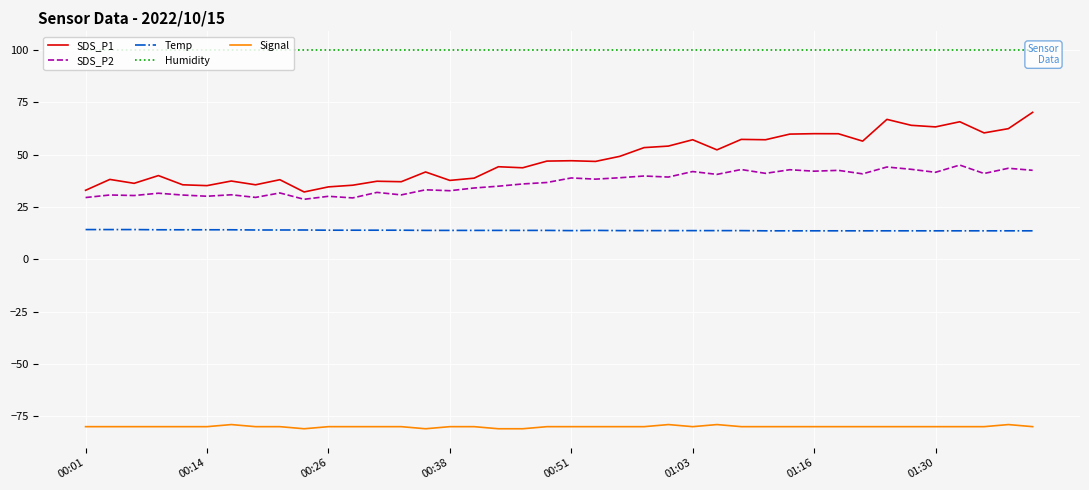

What is the difference between the second highest and second lowest values in the Temp series?

0.6